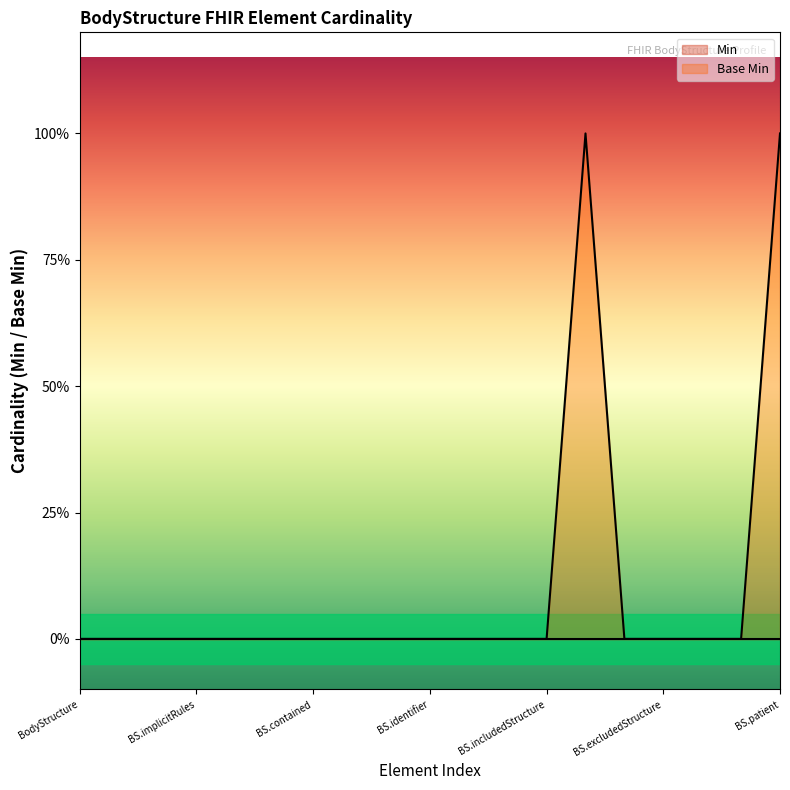

What is the sum of all values?

2